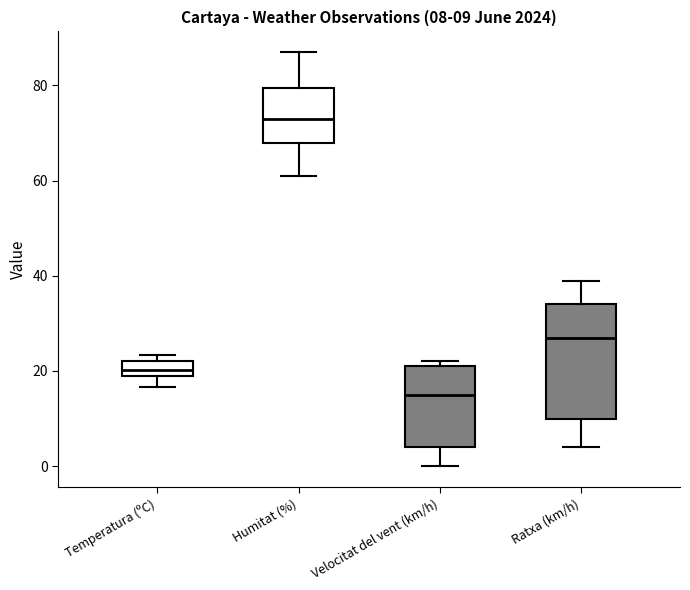

Which box's median line is the highest?

Humitat (%)